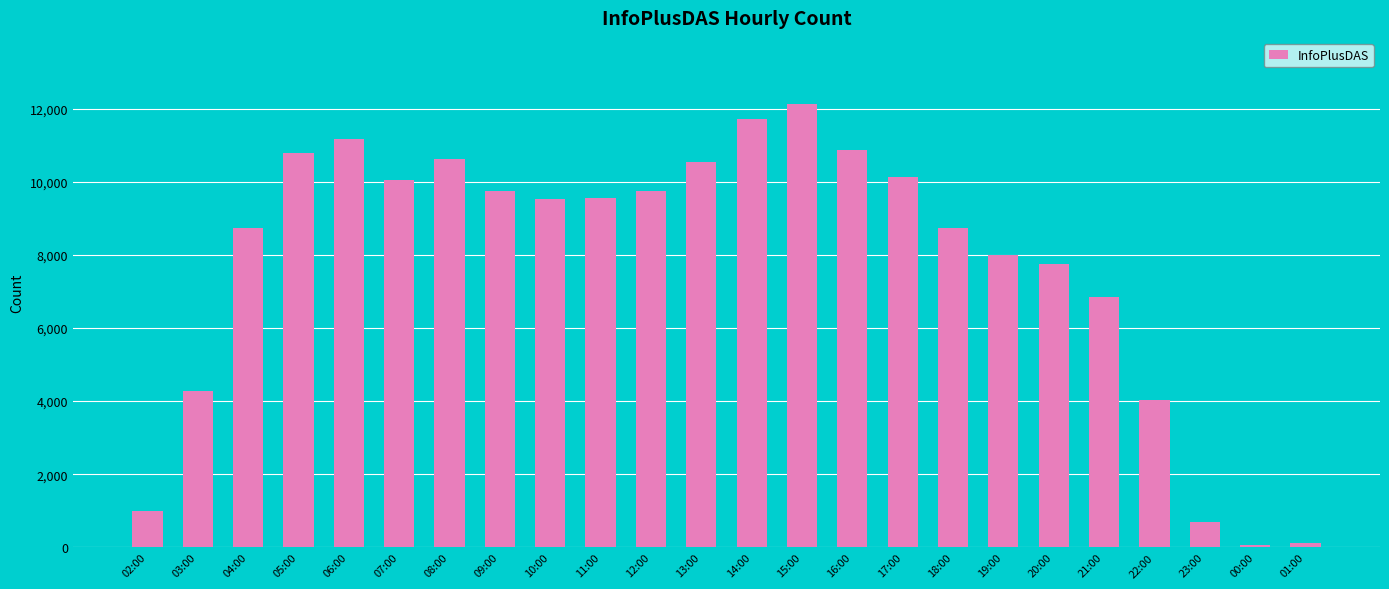

Count the number of data series in this chart.

1